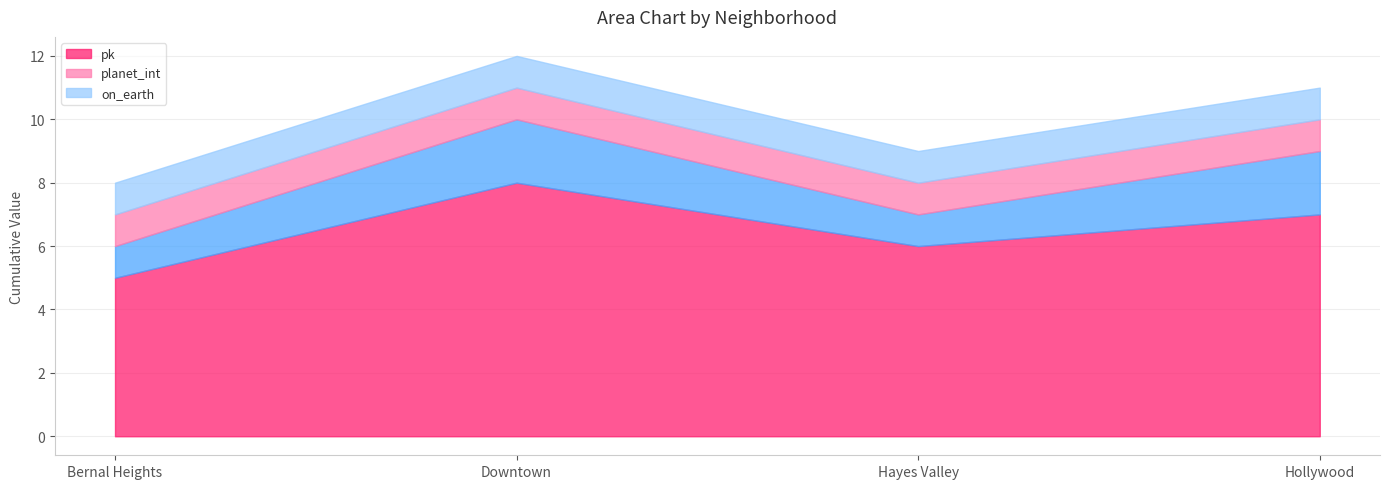

Rank the series at Bernal Heights from lowest to highest value.

_city_id, planet_int, on_earth, pk